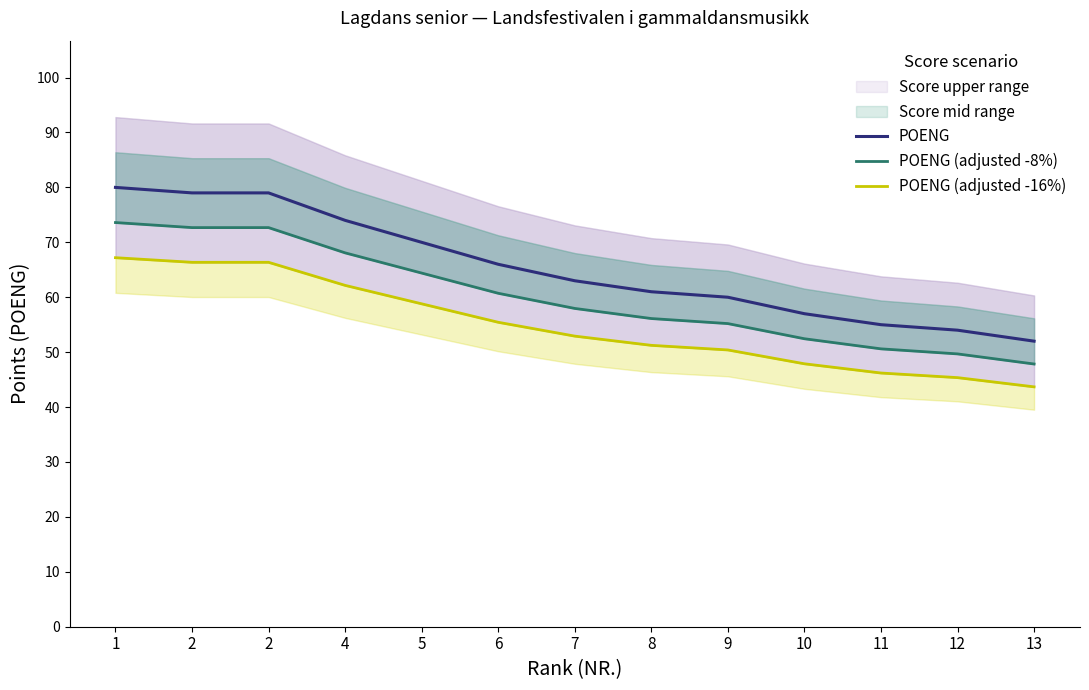

At how many categories does at least one series exceed 53?

12